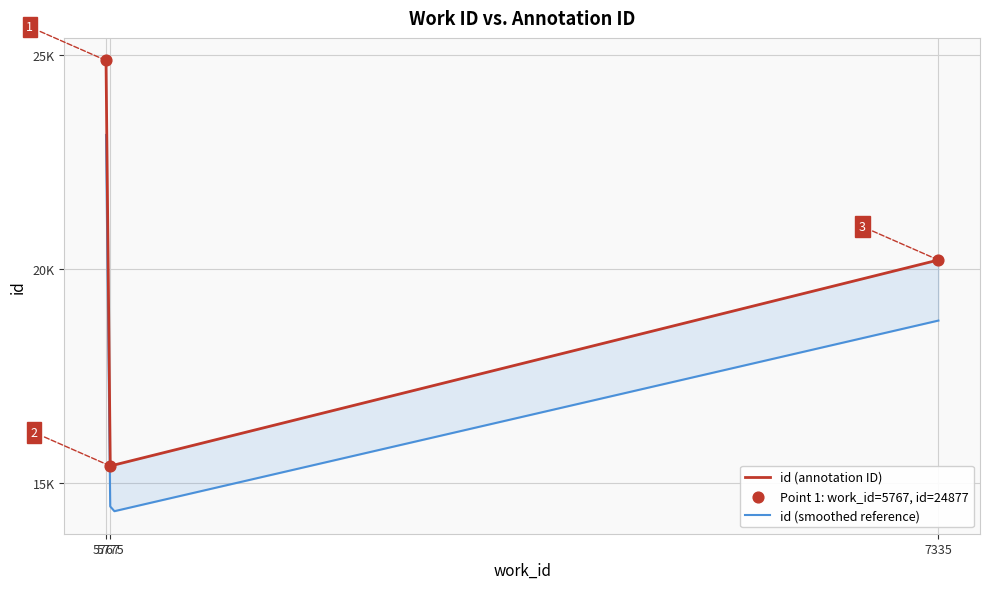

What is the change in value from 5775 to 7335?

+4811